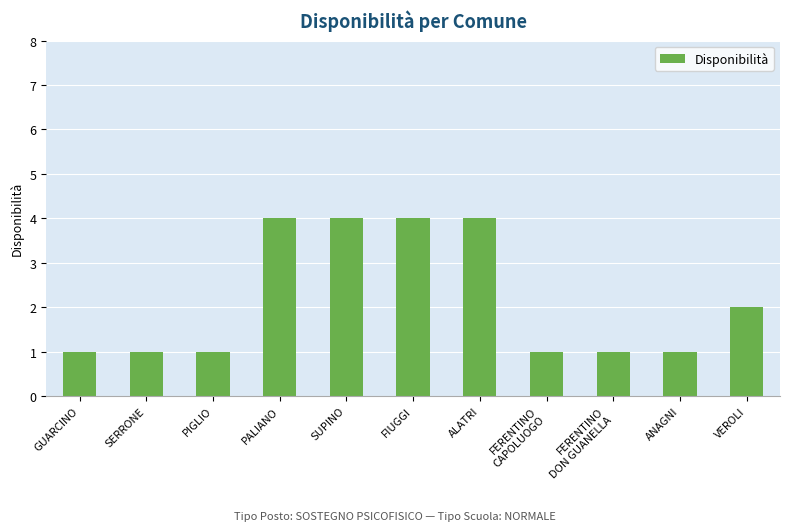

What is the difference between the second highest and minimum values?

3